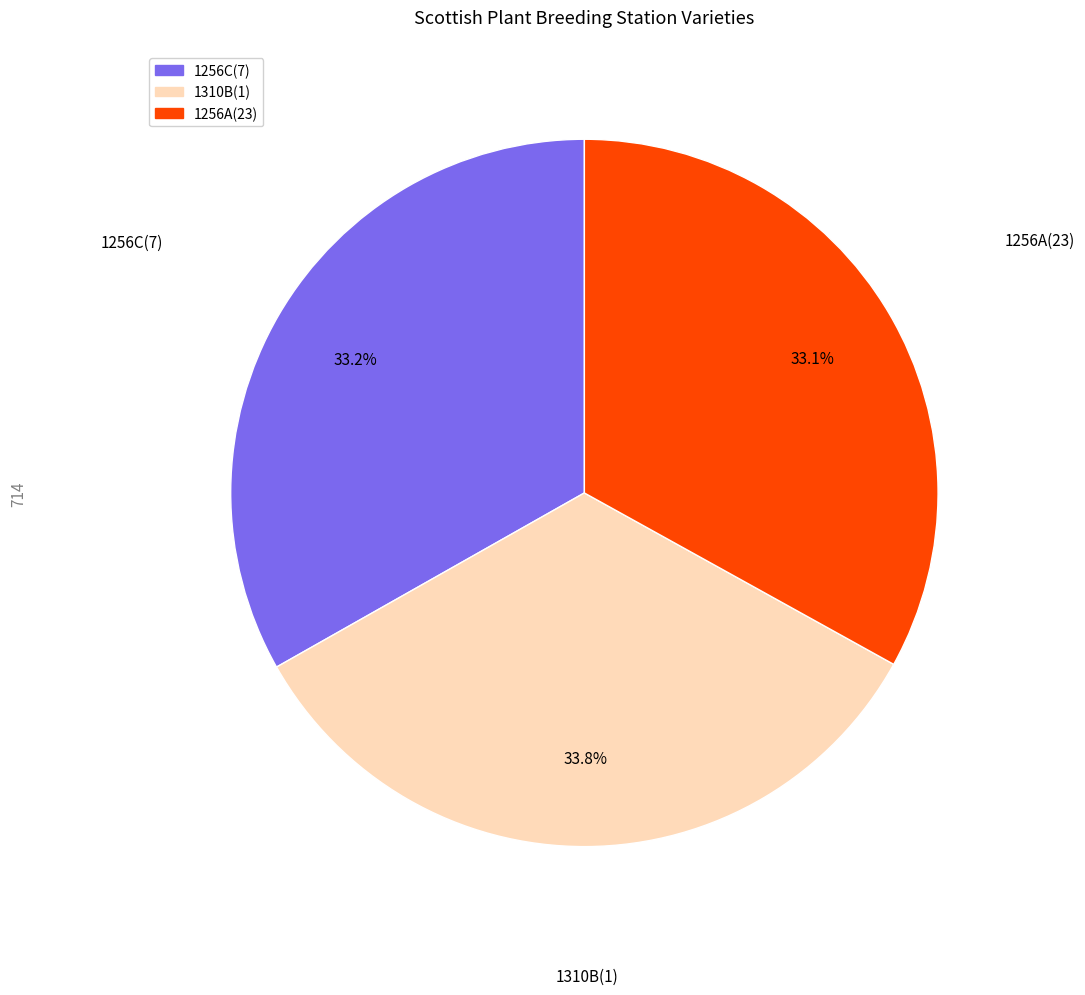

To the nearest percent, what portion does 1256C(7) represent?

33%